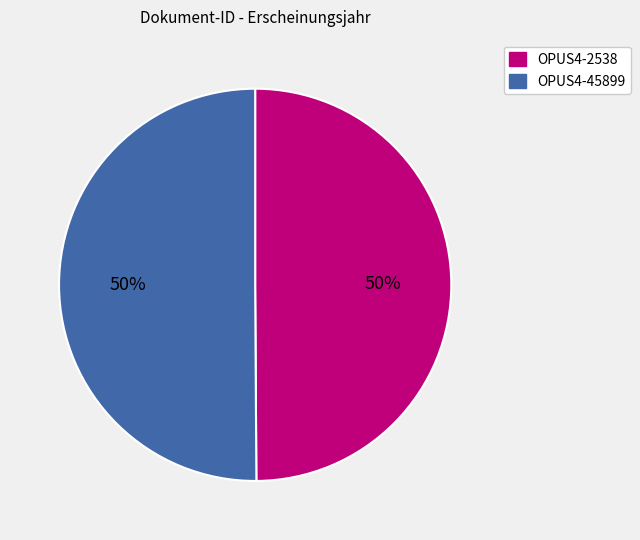

The OPUS4-45899 slice represents 50% of the pie. True or false?

True